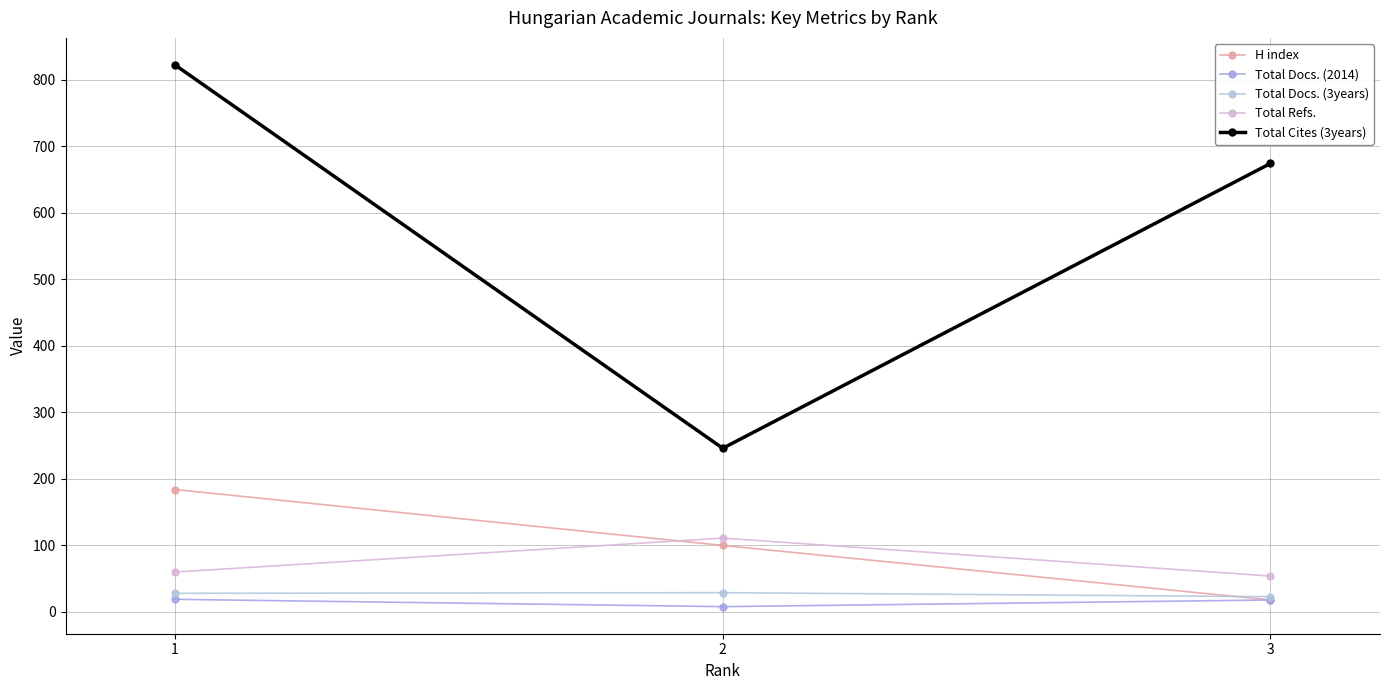

What is the difference between the H index values at 2 and 1?

84